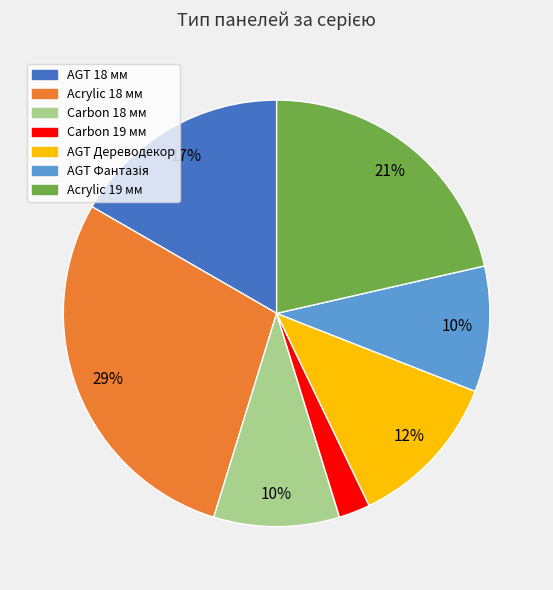

Is it true that AGT 18 мм is 24% of the pie?

False